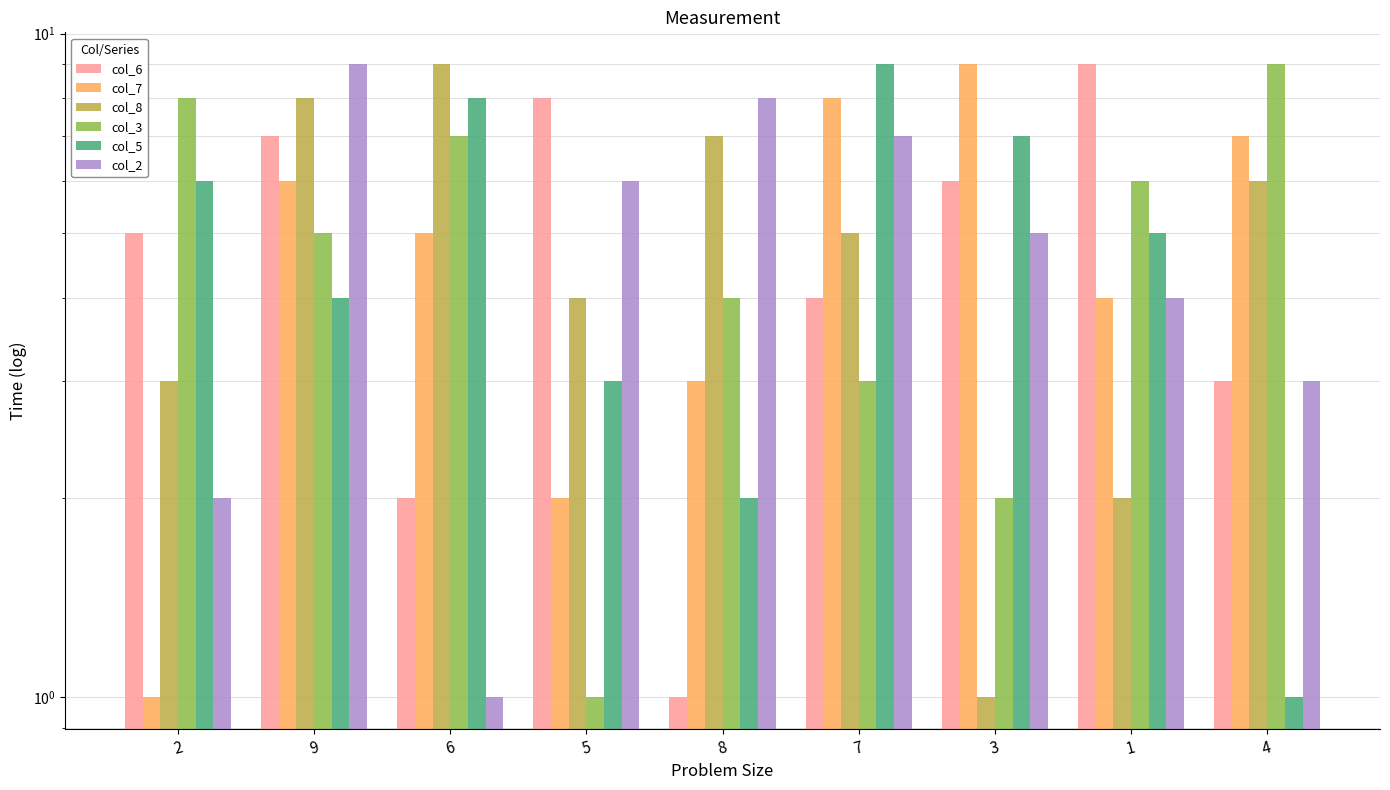

Reading left to right, transcribe all the data shown in this chart.

col_6: 2=5	9=7	6=2	5=8	8=1	7=4	3=6	1=9	4=3
col_7: 2=1	9=6	6=5	5=2	8=3	7=8	3=9	1=4	4=7
col_8: 2=3	9=8	6=9	5=4	8=7	7=5	3=1	1=2	4=6
col_3: 2=8	9=5	6=7	5=1	8=4	7=3	3=2	1=6	4=9
col_5: 2=6	9=4	6=8	5=3	8=2	7=9	3=7	1=5	4=1
col_2: 2=2	9=9	6=1	5=6	8=8	7=7	3=5	1=4	4=3